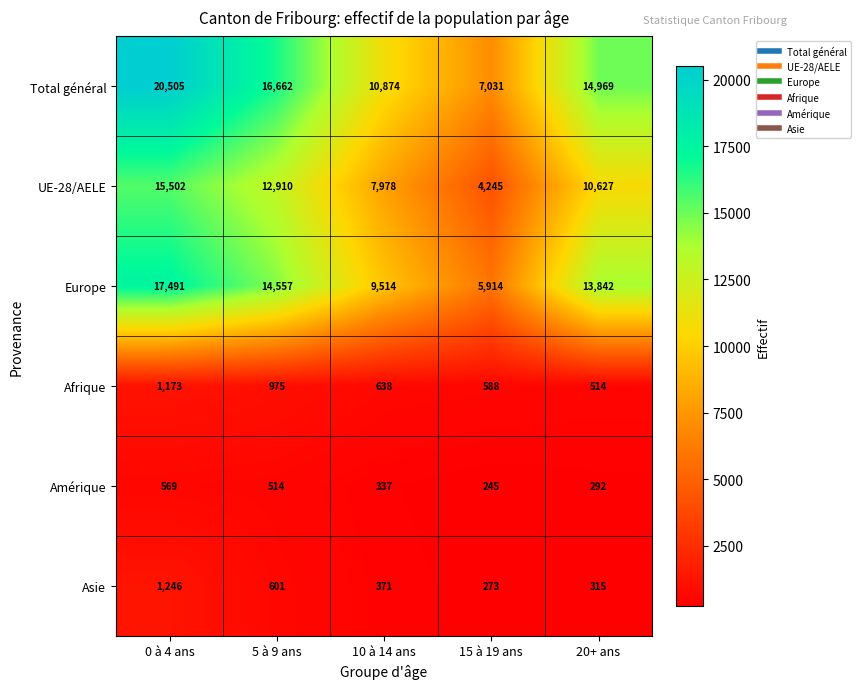

Reading left to right, what are all the values shown in this chart?

Total général: 20505	16662	10874	7031	14969
UE-28/AELE: 15502	12910	7978	4245	10627
Europe: 17491	14557	9514	5914	13842
Afrique: 1173	975	638	588	514
Amérique: 569	514	337	245	292
Asie: 1246	601	371	273	315